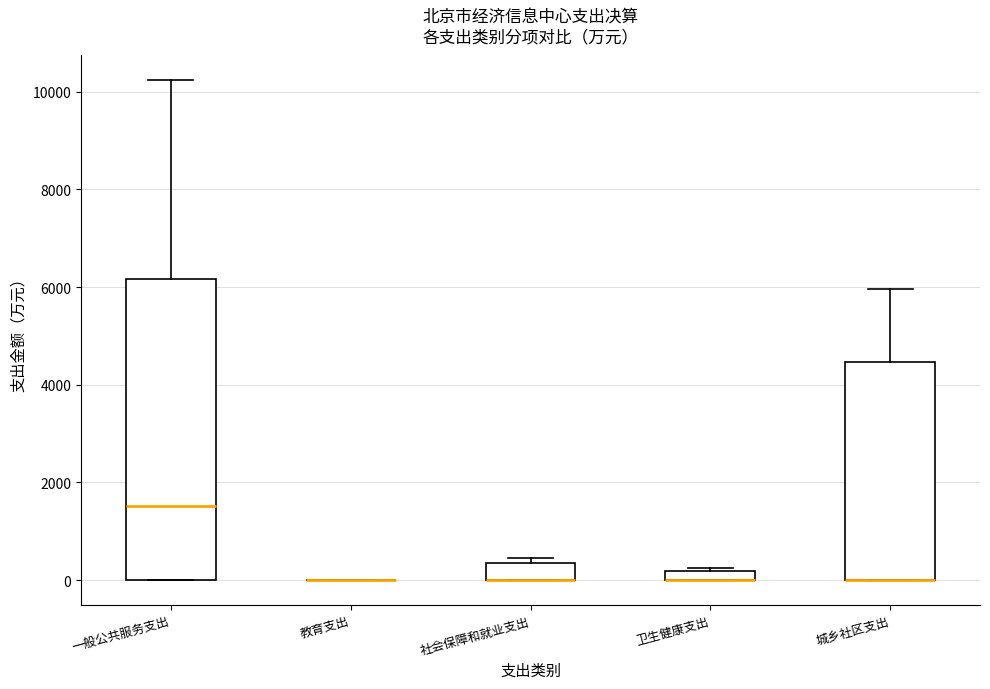

Where does the median line of the box for 一般公共服务支出 sit on the y-axis? The values are not printed on the chart, so give them approximately, as read against the axis.

1600